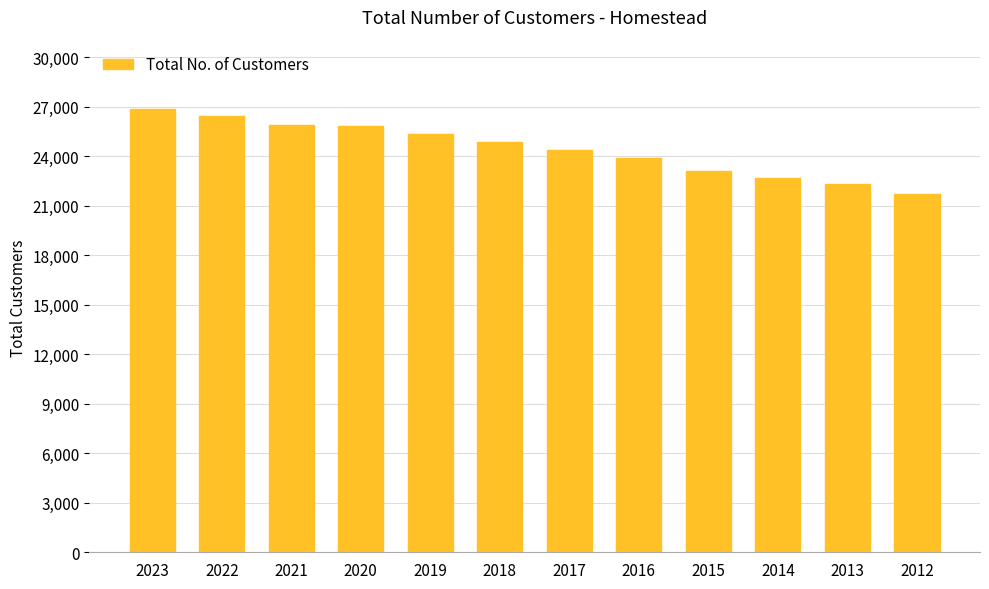

Is it true that the value at 2013 is 29873?

False